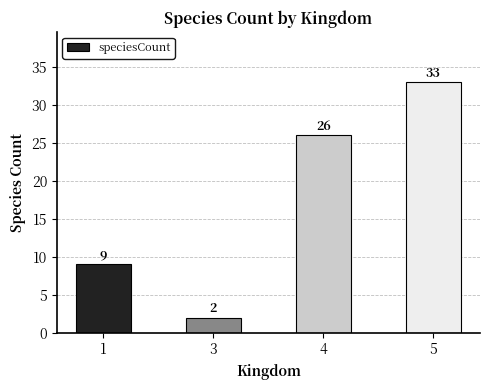

Rank the categories by value from lowest to highest.

3, 1, 4, 5